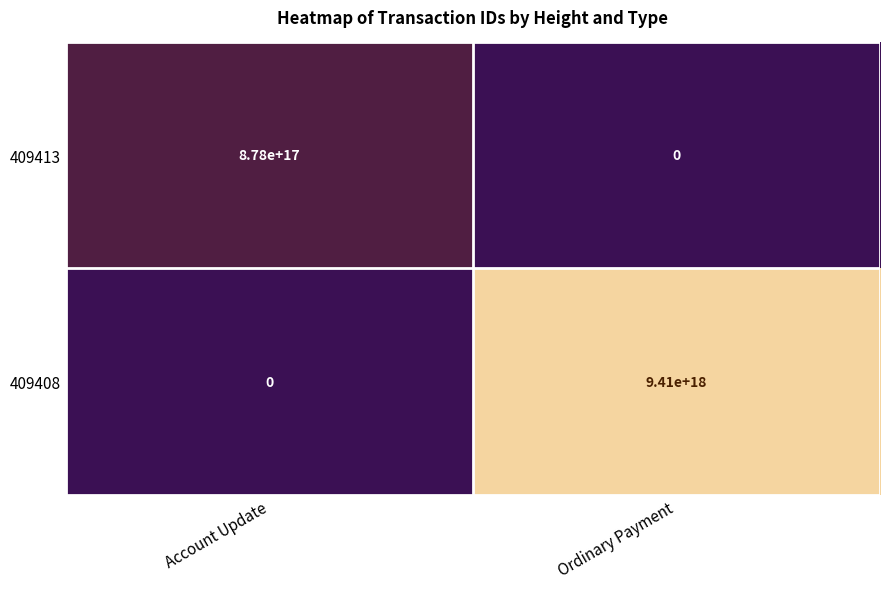

At which category is the sum across all series the highest?

Ordinary Payment